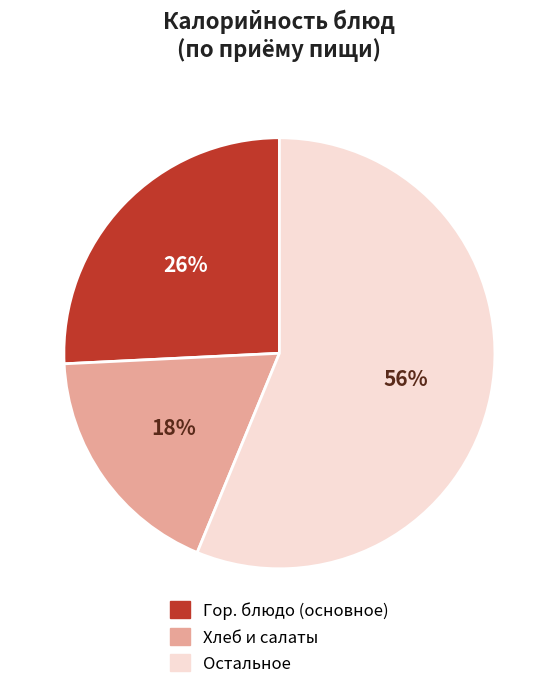

To the nearest percent, what is the difference between the largest and smallest slice percentages?

38%